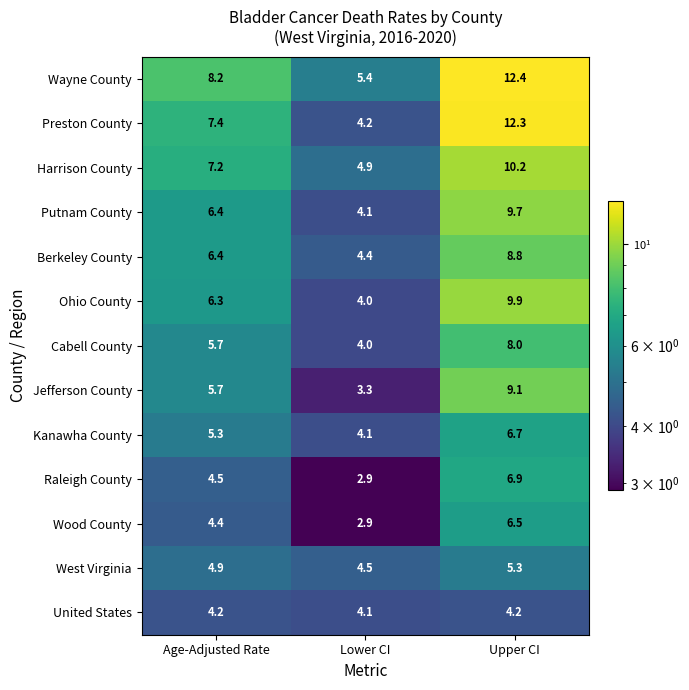

At which label does Wood County first exceed 4?

Age-Adjusted Rate